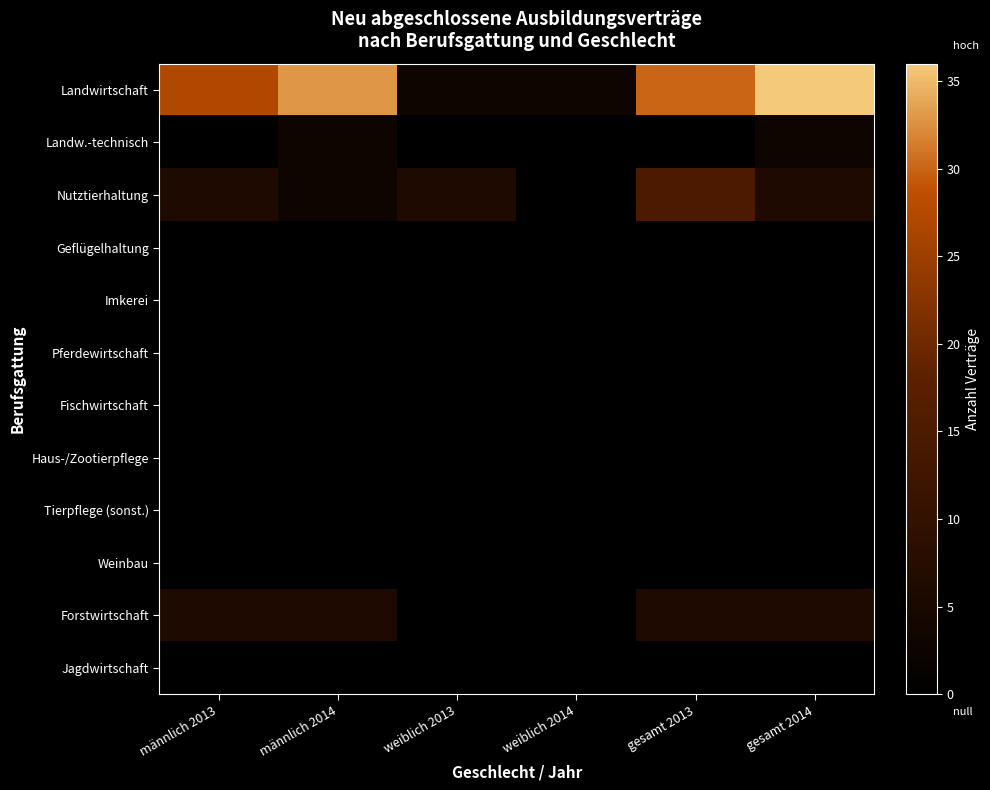

Reading right to left, list all the values displayed in this chart.

Landwirtschaft: gesamt 2014=36	gesamt 2013=30	weiblich 2014=3	weiblich 2013=3	männlich 2014=33	männlich 2013=27
Landw.-technisch: gesamt 2014=3	gesamt 2013=0	weiblich 2014=0	weiblich 2013=0	männlich 2014=3	männlich 2013=0
Nutztierhaltung: gesamt 2014=6	gesamt 2013=15	weiblich 2014=0	weiblich 2013=6	männlich 2014=3	männlich 2013=6
Geflügelhaltung: gesamt 2014=0	gesamt 2013=0	weiblich 2014=0	weiblich 2013=0	männlich 2014=0	männlich 2013=0
Imkerei: gesamt 2014=0	gesamt 2013=0	weiblich 2014=0	weiblich 2013=0	männlich 2014=0	männlich 2013=0
Pferdewirtschaft: gesamt 2014=0	gesamt 2013=0	weiblich 2014=0	weiblich 2013=0	männlich 2014=0	männlich 2013=0
Fischwirtschaft: gesamt 2014=0	gesamt 2013=0	weiblich 2014=0	weiblich 2013=0	männlich 2014=0	männlich 2013=0
Haus-/Zootierpflege: gesamt 2014=0	gesamt 2013=0	weiblich 2014=0	weiblich 2013=0	männlich 2014=0	männlich 2013=0
Tierpflege (sonst.): gesamt 2014=0	gesamt 2013=0	weiblich 2014=0	weiblich 2013=0	männlich 2014=0	männlich 2013=0
Weinbau: gesamt 2014=0	gesamt 2013=0	weiblich 2014=0	weiblich 2013=0	männlich 2014=0	männlich 2013=0
Forstwirtschaft: gesamt 2014=6	gesamt 2013=6	weiblich 2014=0	weiblich 2013=0	männlich 2014=6	männlich 2013=6
Jagdwirtschaft: gesamt 2014=0	gesamt 2013=0	weiblich 2014=0	weiblich 2013=0	männlich 2014=0	männlich 2013=0